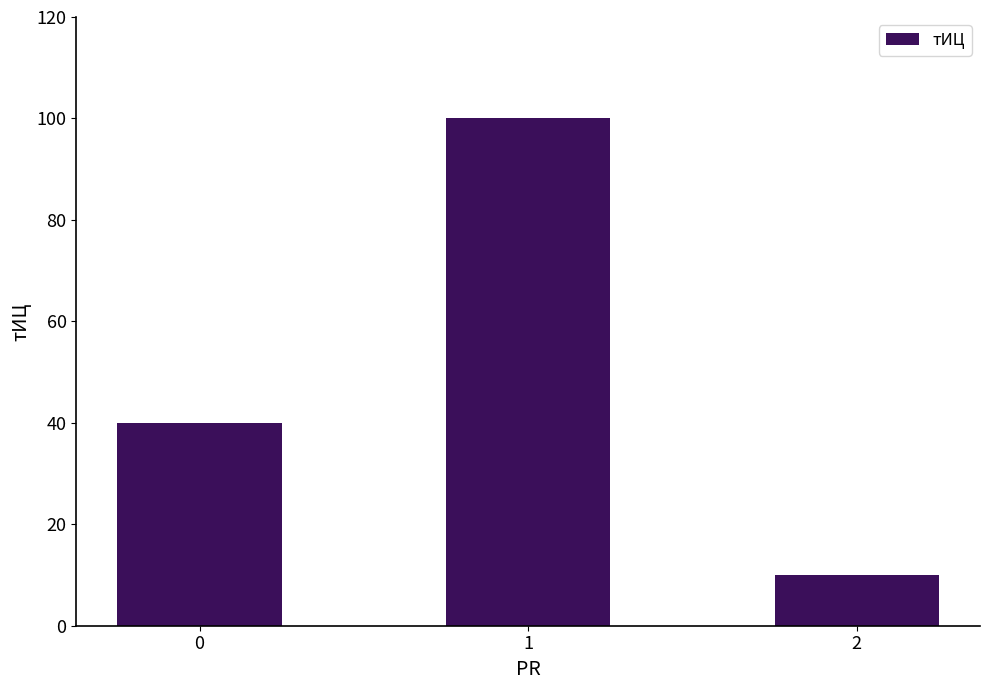

What is the value of the 1st bar from the left?

40